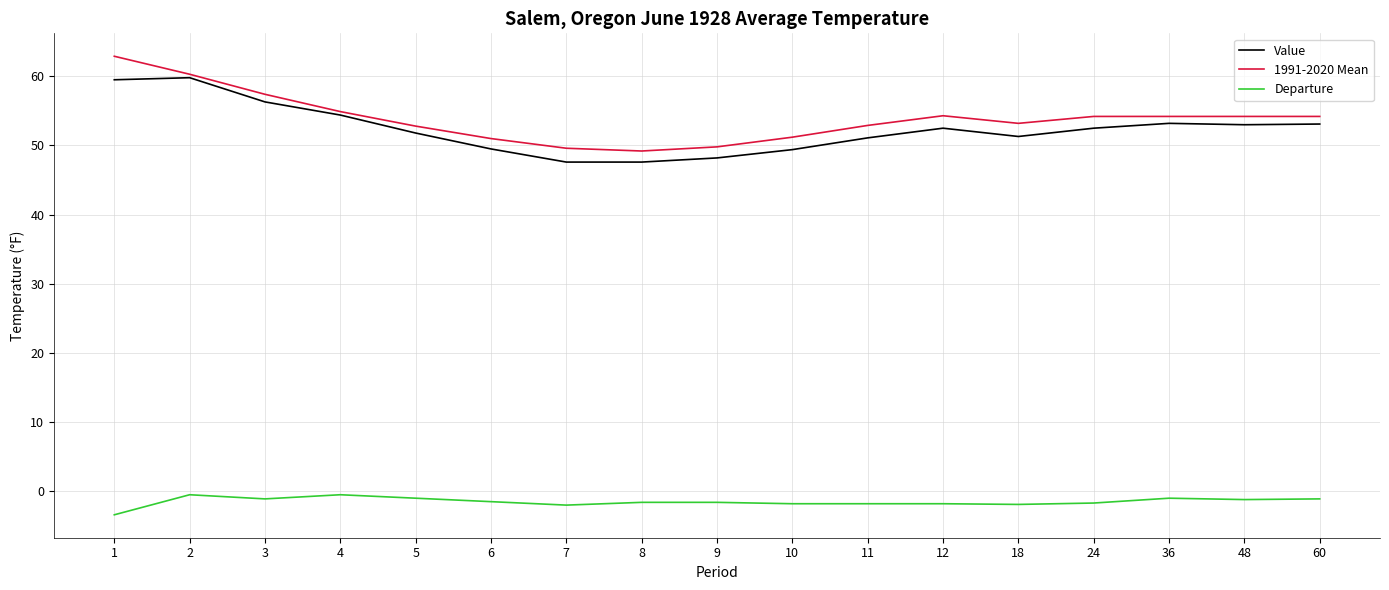

How many lines are shown in the chart?

3